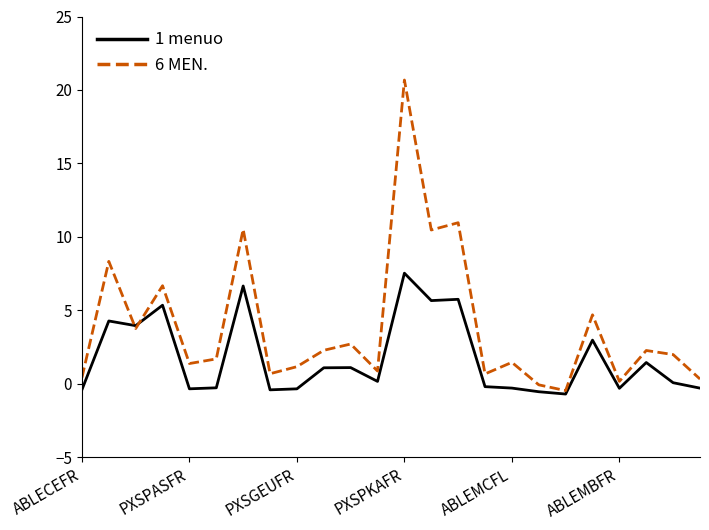

List the series in order of their overall mean, highest first.

6 MEN., 1 menuo